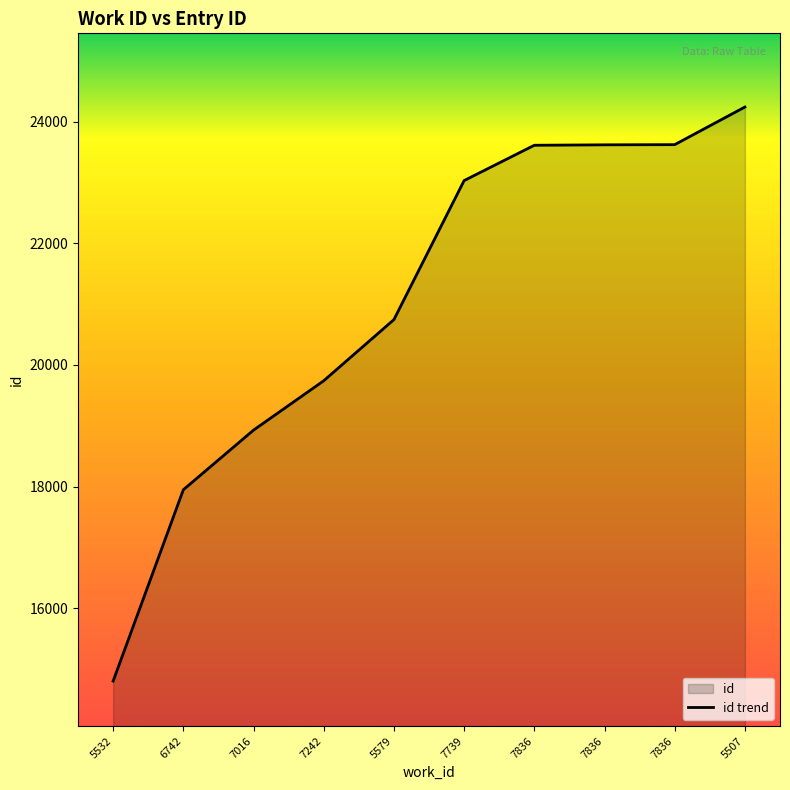

Reading left to right, extract all data points from this chart.

5532=14800	6742=17947	7016=18928	7242=19740	5579=20746	7739=23033	7836=23614	7836=23621	7836=23624	5507=24243